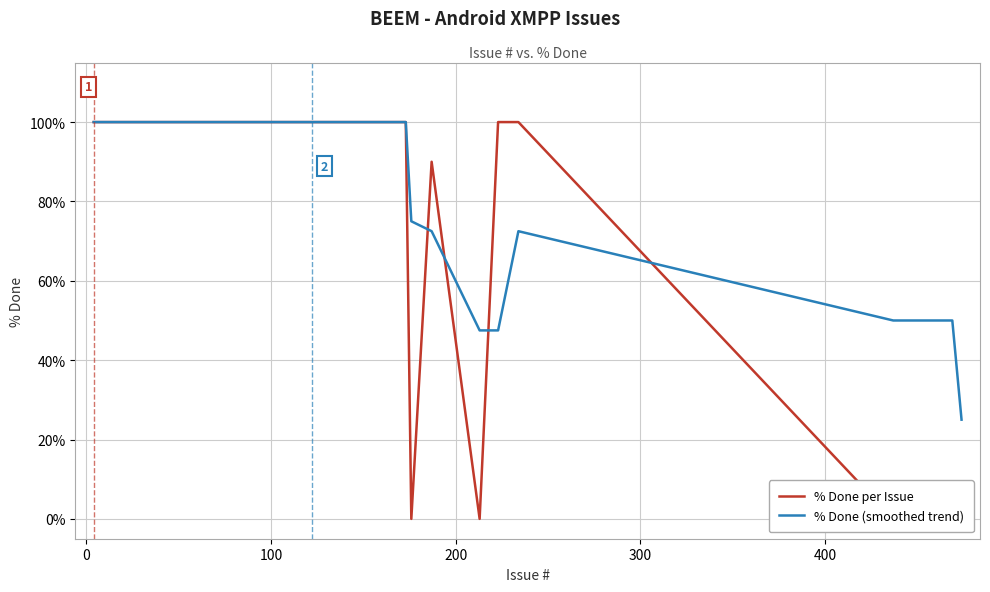

True or false: % Done (smoothed trend) and % Done per Issue cross at least once.

True